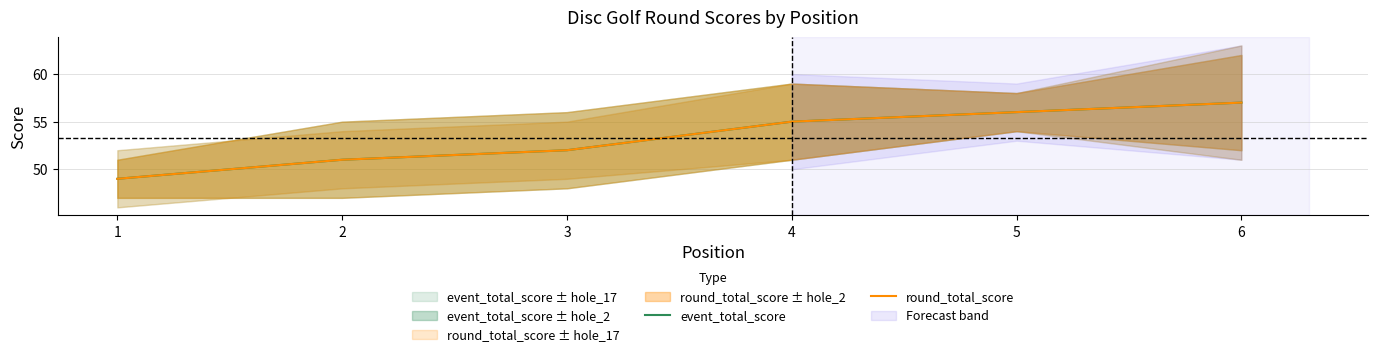

Read the round_total_score value at 6.

57